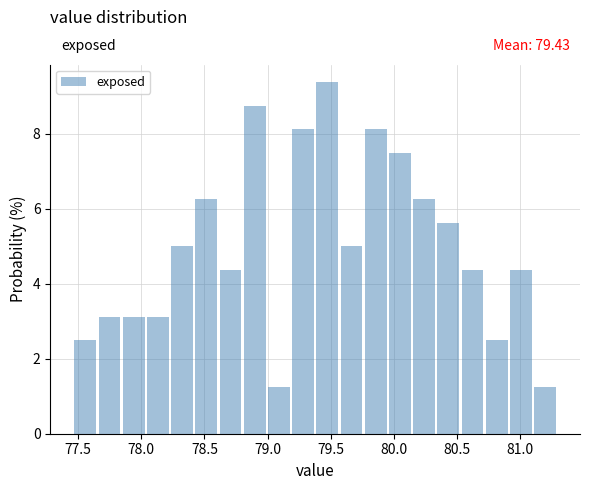

Read against the x-axis, roughly where is the centre of the tallest bar?

79.45